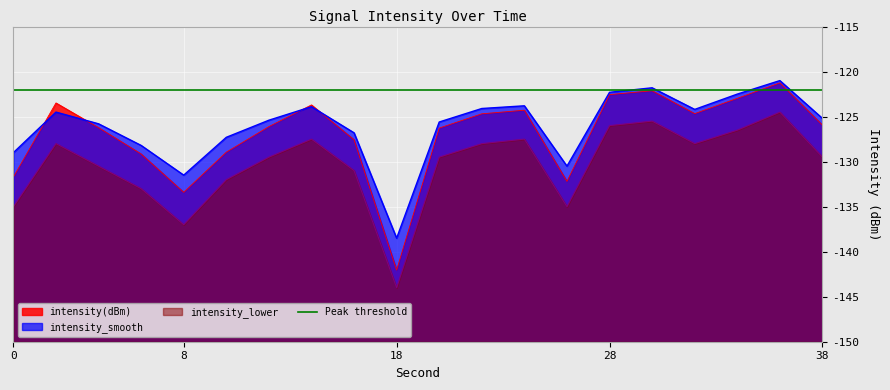

At 12, list the series in order from largest to smallest.

intensity_smooth, intensity(dBm), intensity_lower